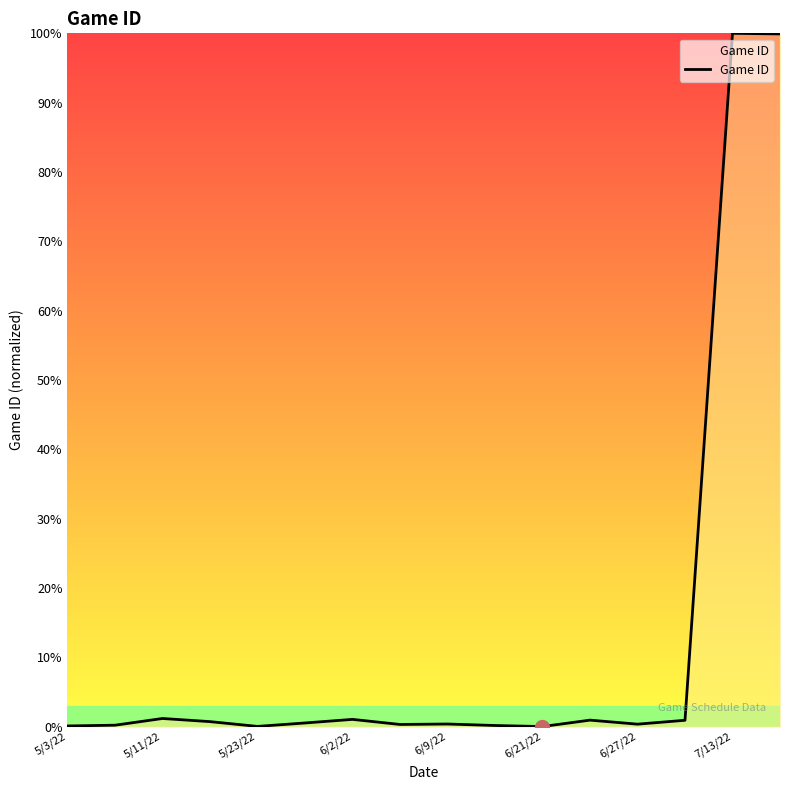

What is the difference between the maximum and minimum values?

100.0